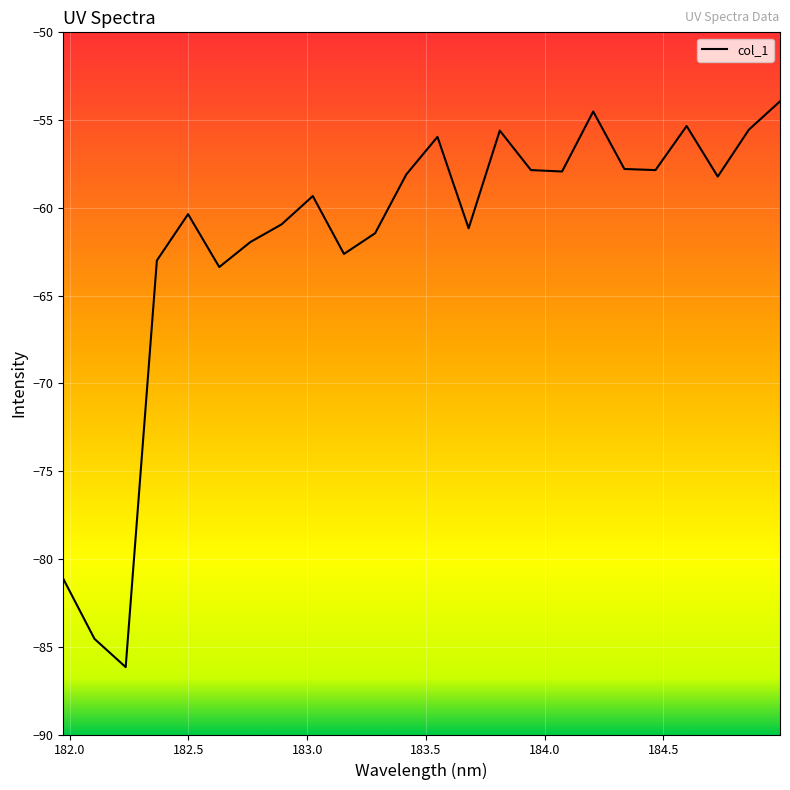

What is the difference between the maximum and minimum values?

32.2